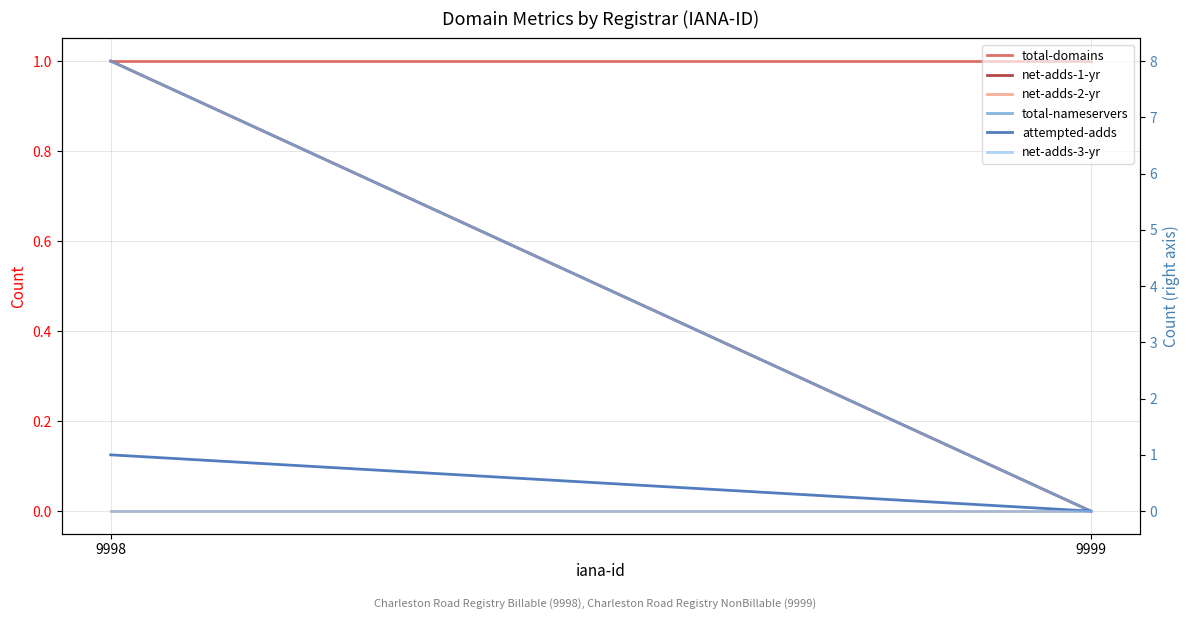

List the series in order of their peak value, lowest first.

net-adds-2-yr, net-adds-3-yr, total-domains, net-adds-1-yr, attempted-adds, total-nameservers